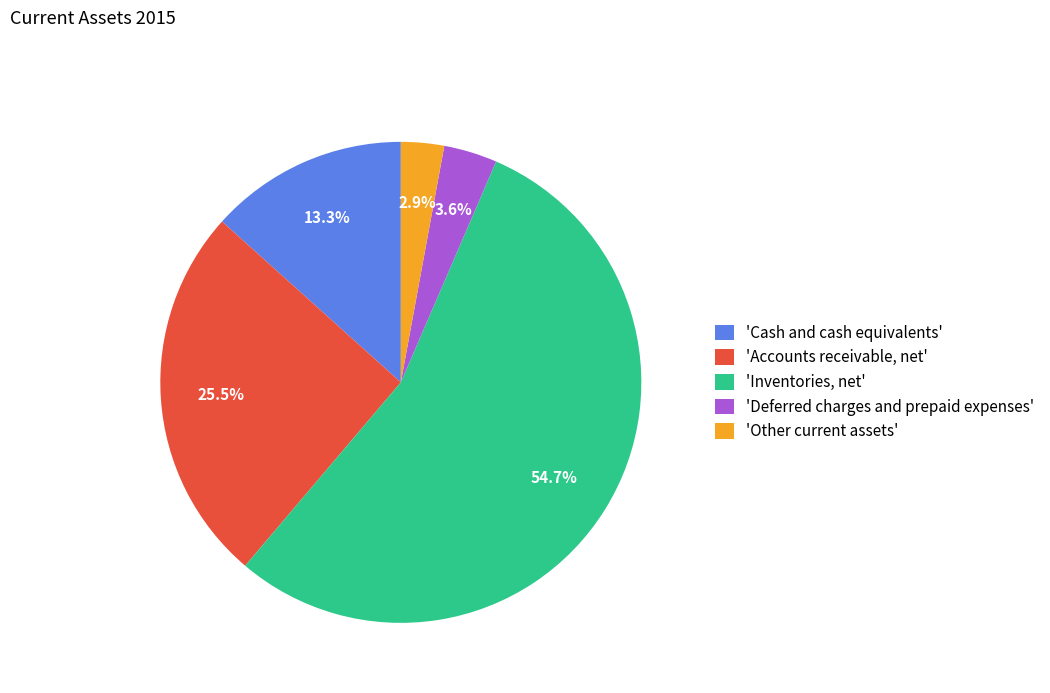

Is there any slice that represents more than half of the pie?

Yes